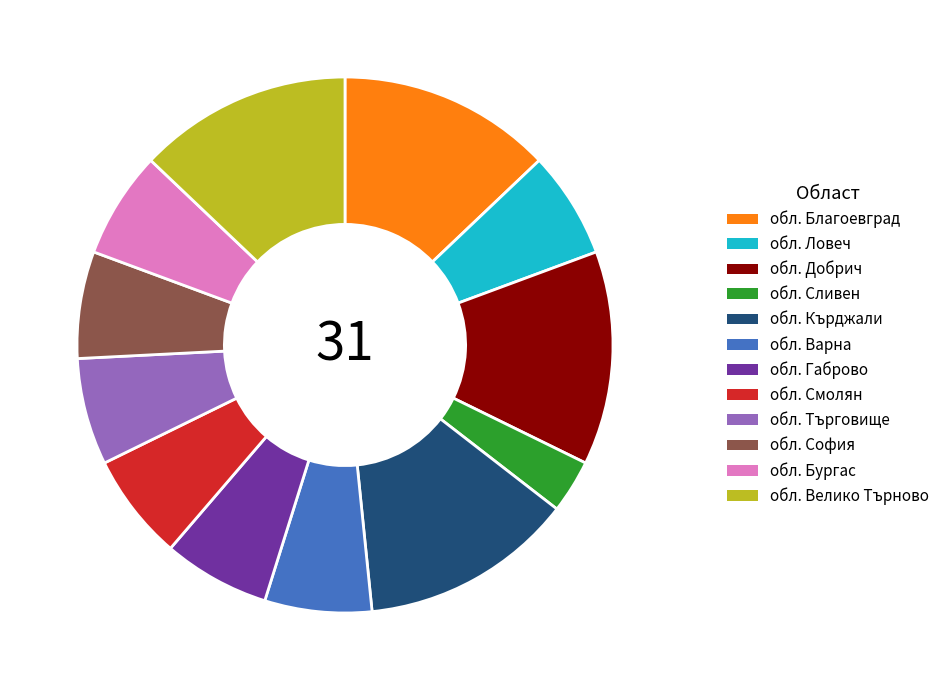

Combined, do обл. Благоевград and обл. Кърджали account for over 50%?

No